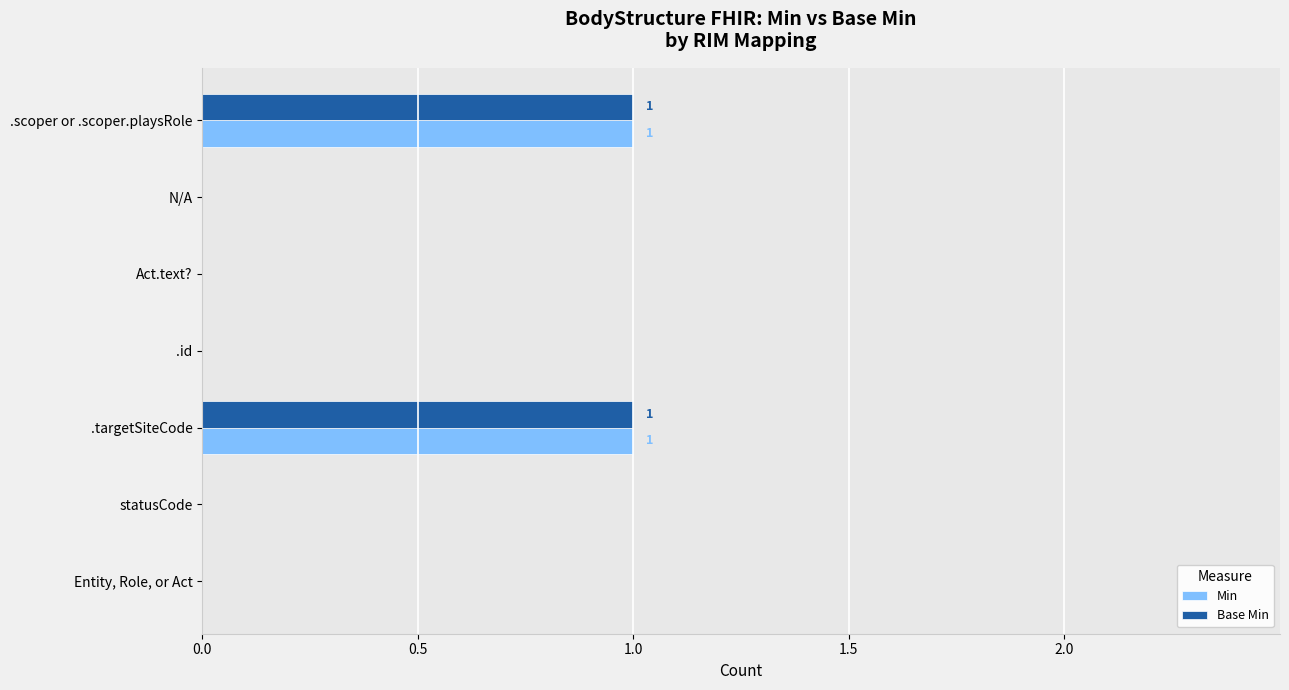

True or false: Base Min has a value of 2 at .targetSiteCode.

False